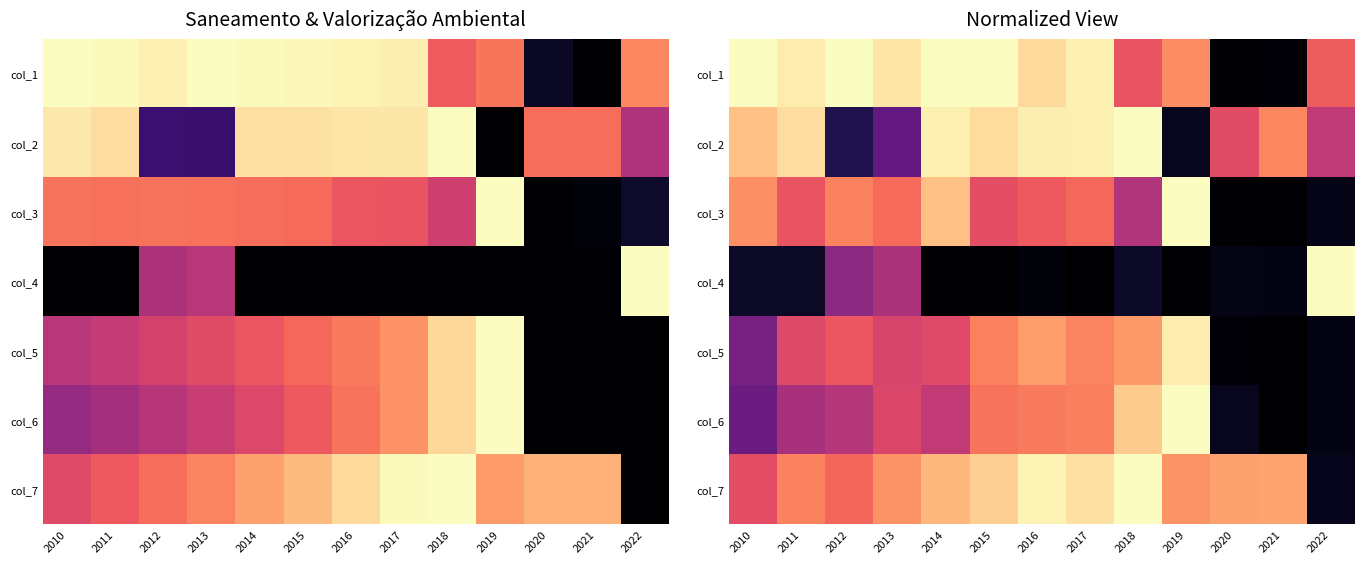

What is the greatest value displayed?

1.0